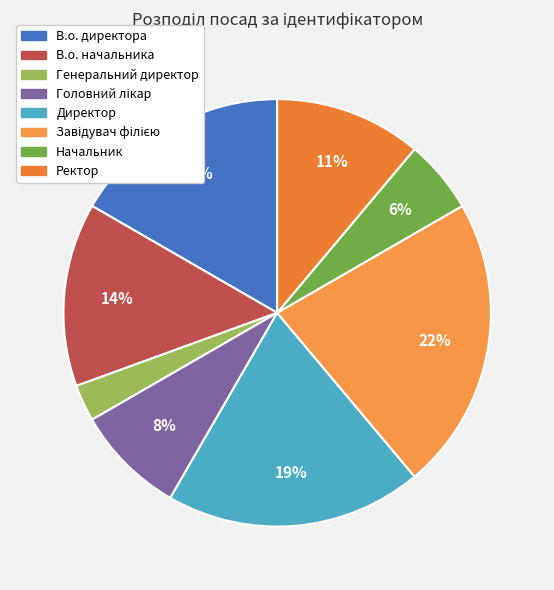

How many segments does this pie chart have?

8